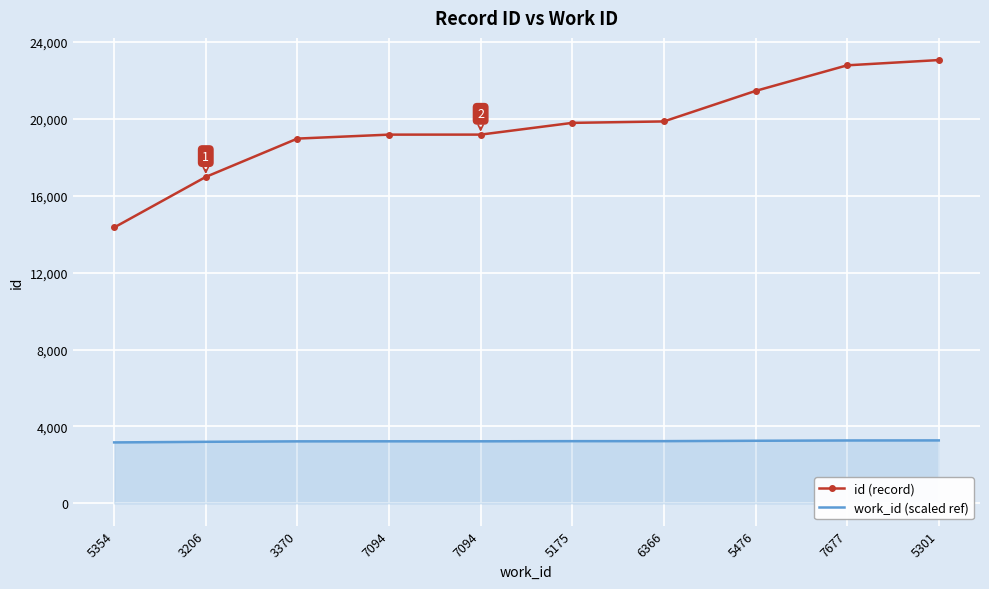

What is the value of the id (record) point at the 5th from the left?

19174.0